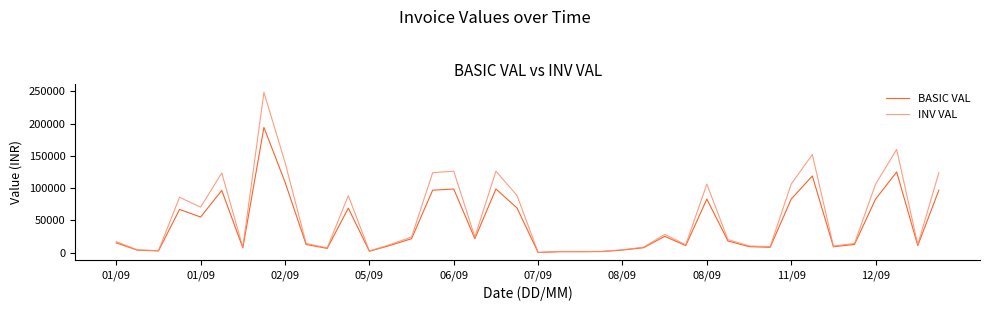

What is the difference between the maximum and minimum values in the BASIC VAL series?

193925.9